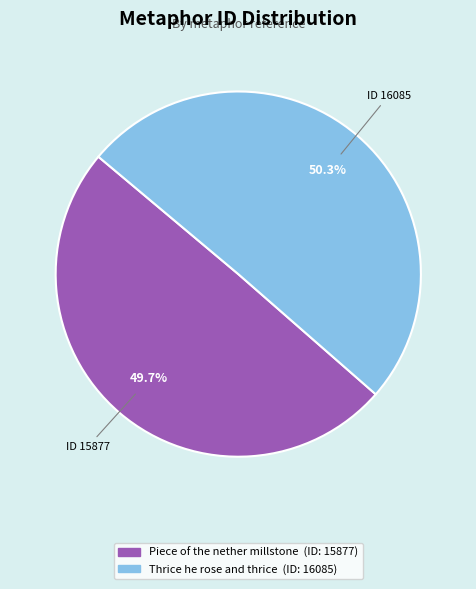

Count the number of slices in the pie.

2